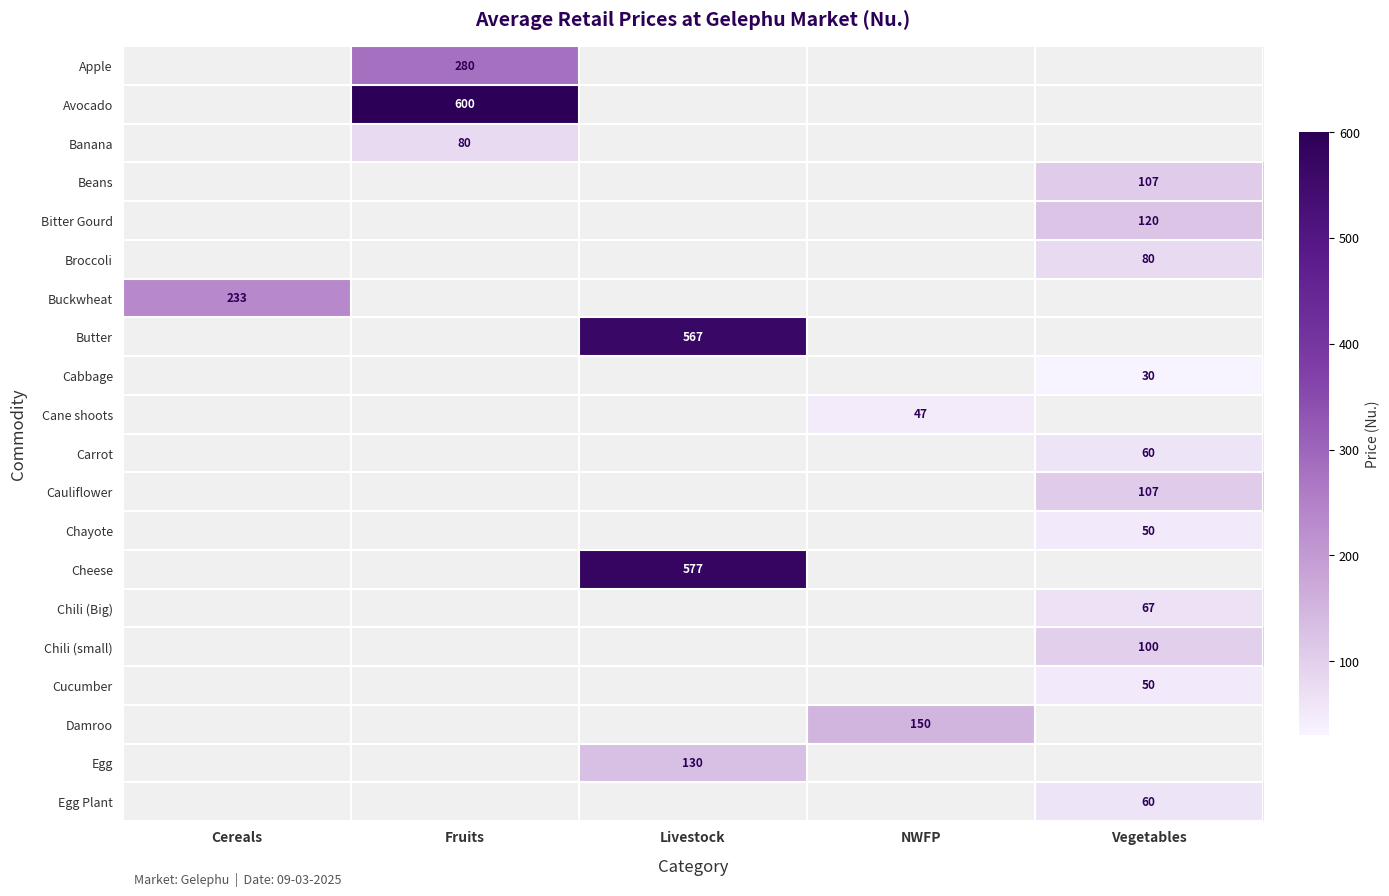

The Cucumber series shows 50 at Vegetables. True or false?

True